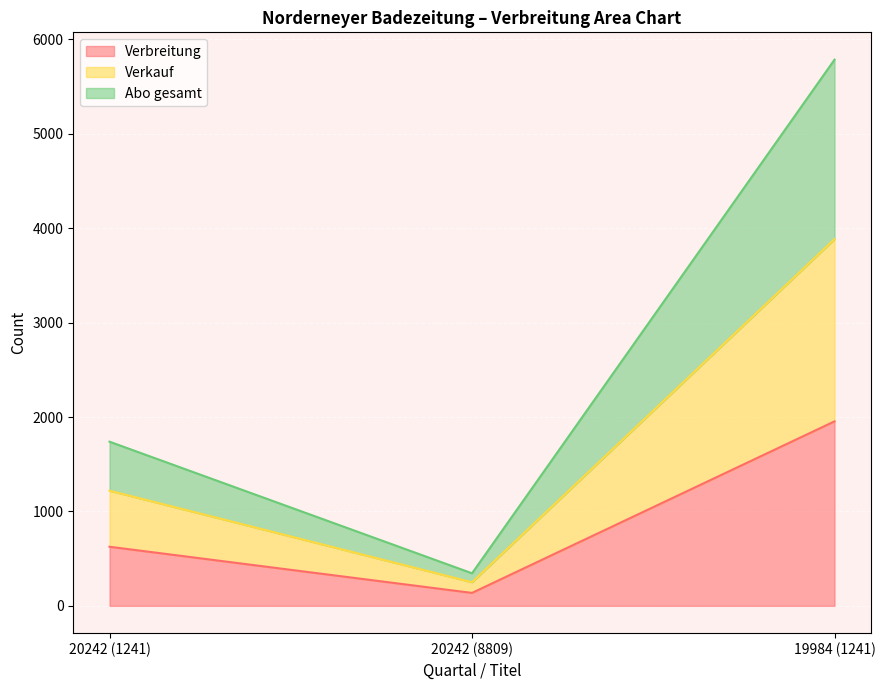

At 20242 (1241), list the series in order from smallest to largest.

Verbreitung, Verkauf, Abo gesamt